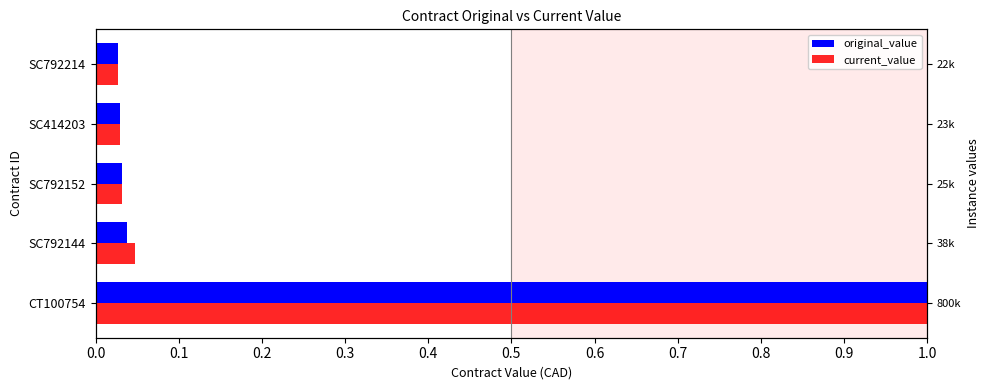

Reading left to right, extract all data points from this chart.

original_value: 1.0	0.0	0.0	0.0	0.0
current_value: 1.0	0.0	0.0	0.0	0.0